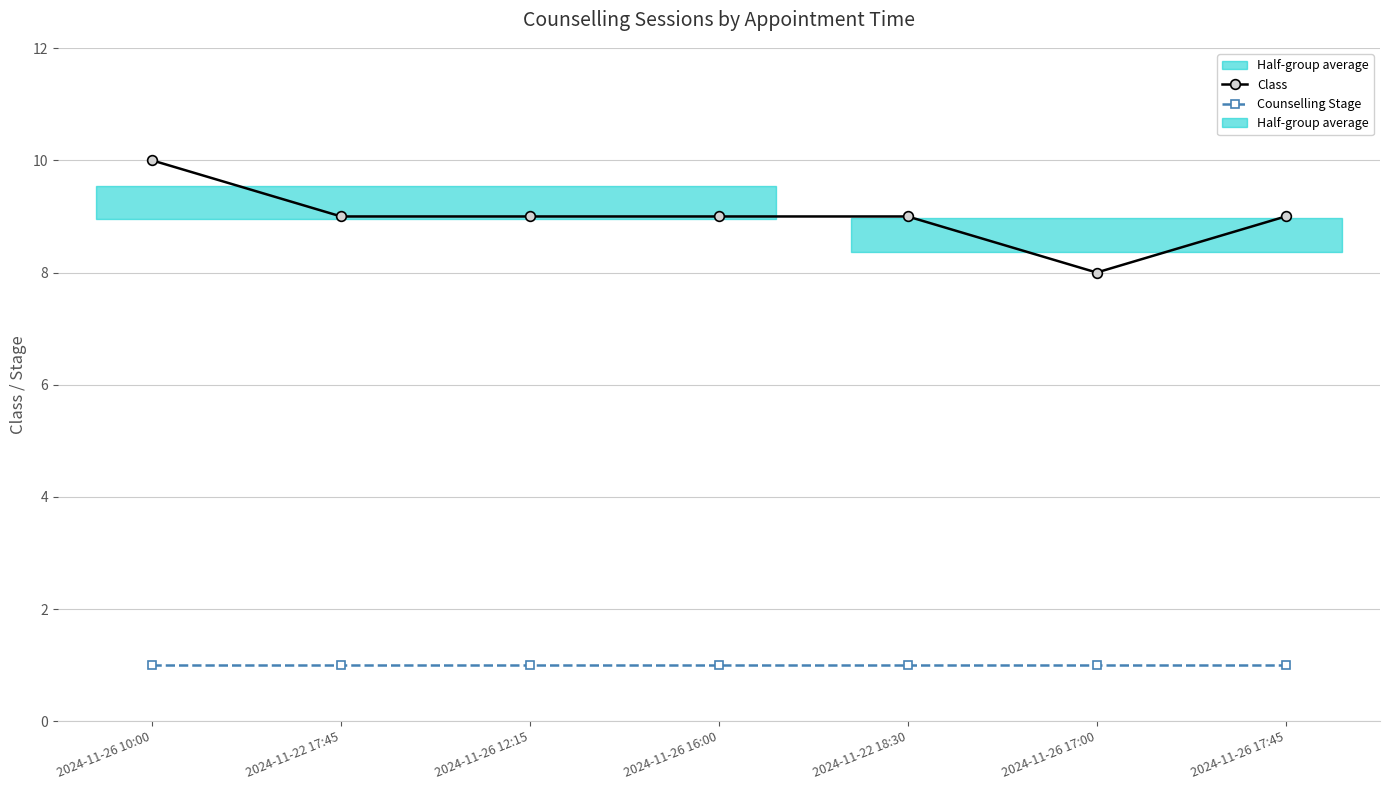

Which category has the highest value in the Class series?

2024-11-26 10:00